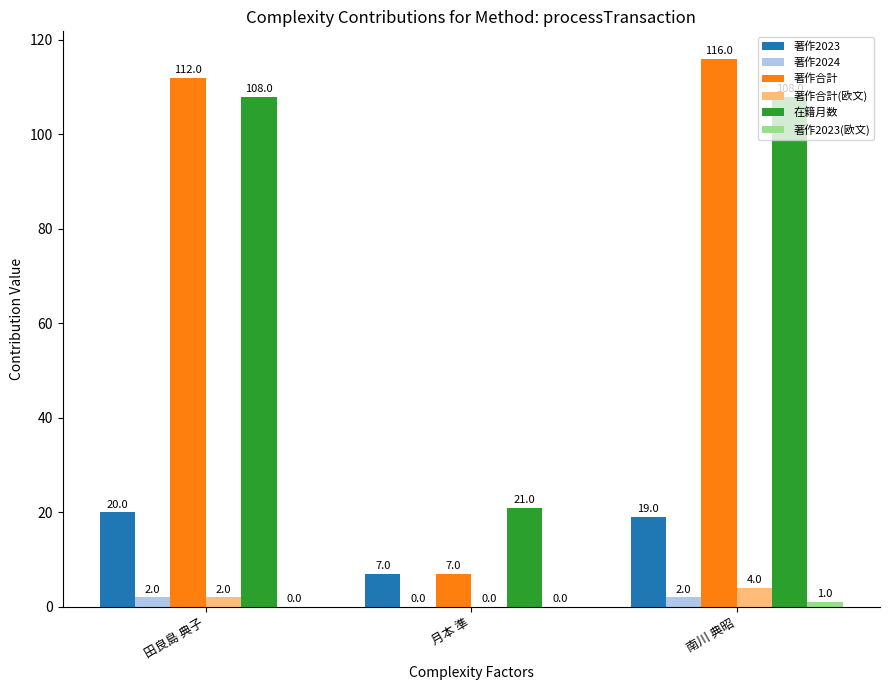

Which series changed the most between 月本 準 and 南川 典昭?

著作合計